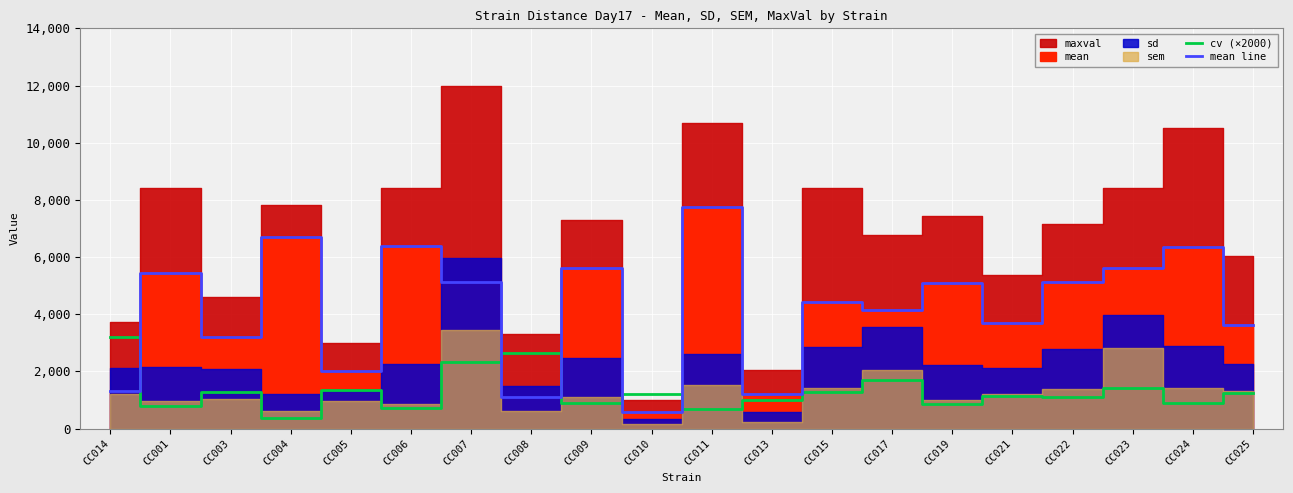

Is the value of cv (×2000) at CC015 greater than the value of mean line at CC025?

No